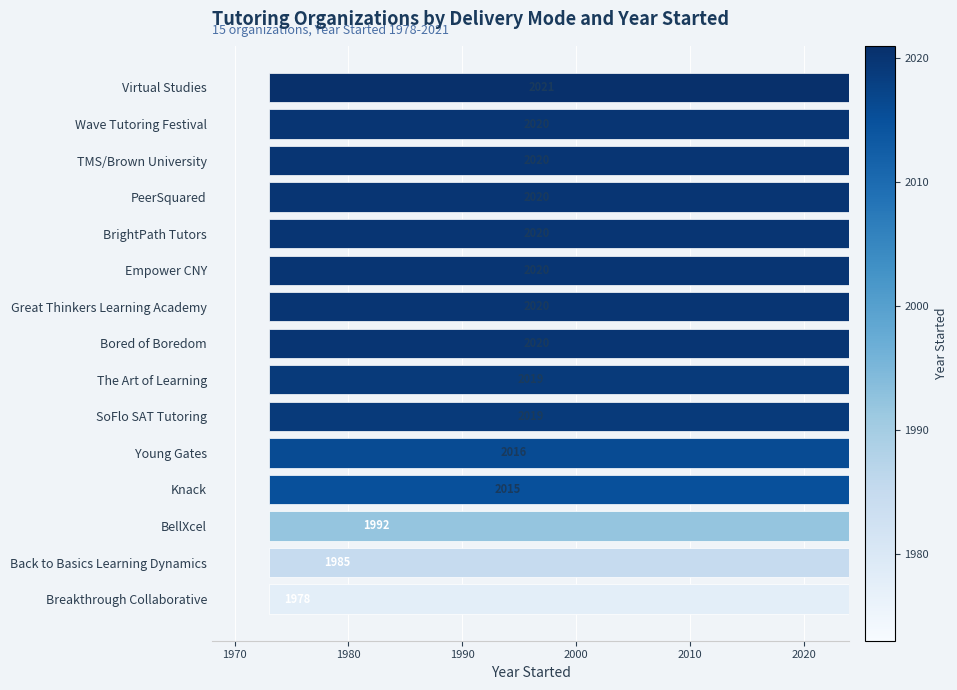

Reading left to right, what are all the values shown in this chart?

1978	1985	1992	2015	2016	2019	2019	2020	2020	2020	2020	2020	2020	2020	2021